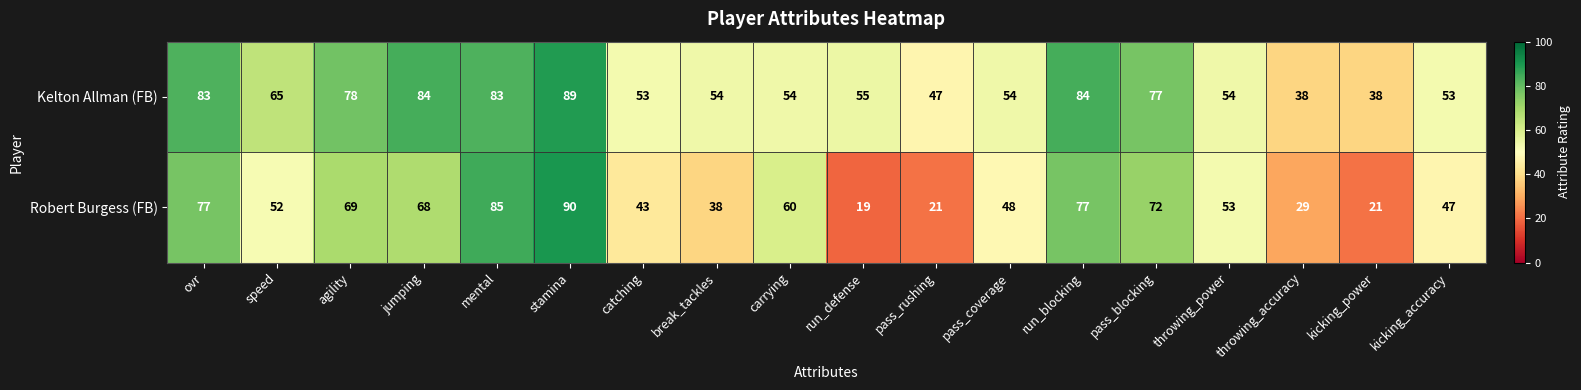

What is the spread (max minus min) of values at kicking_accuracy?

6